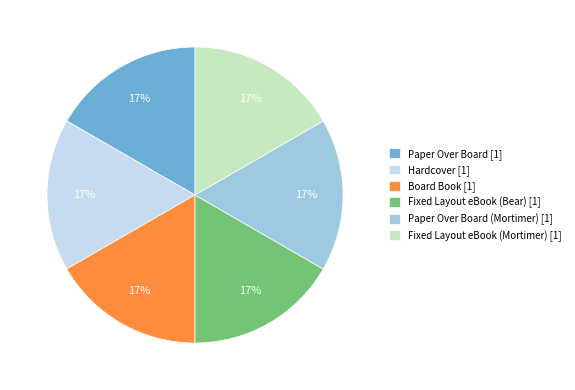

Does any single category account for the majority?

No